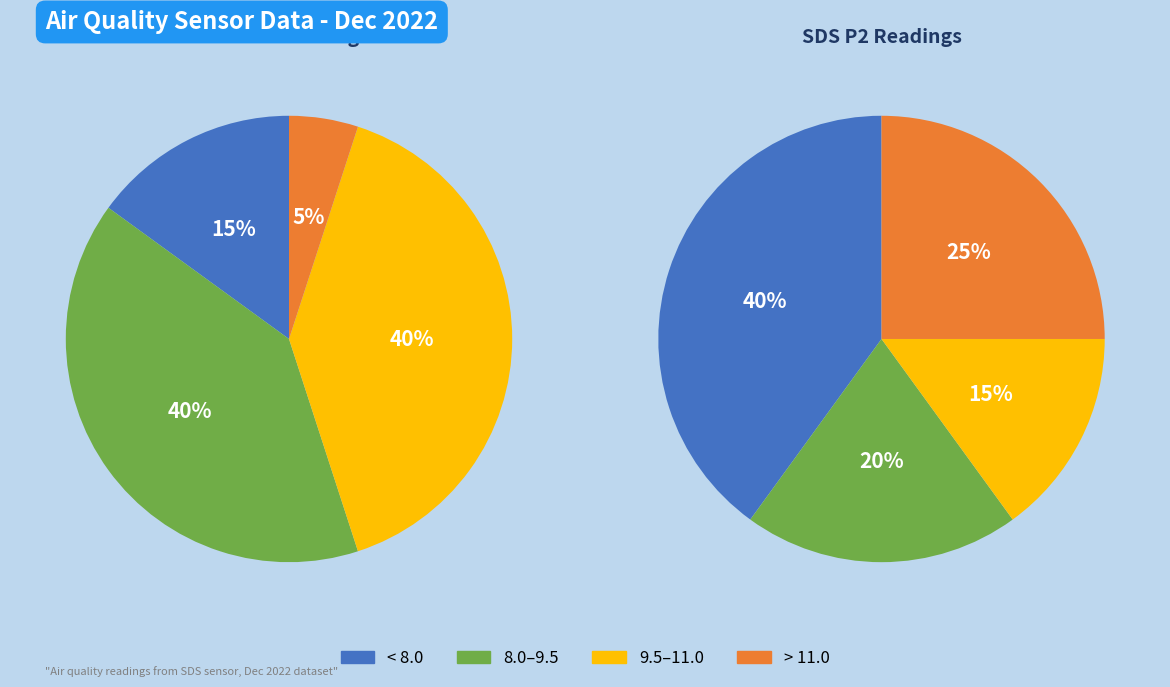

The 28 slice represents 20% of the pie. True or false?

False